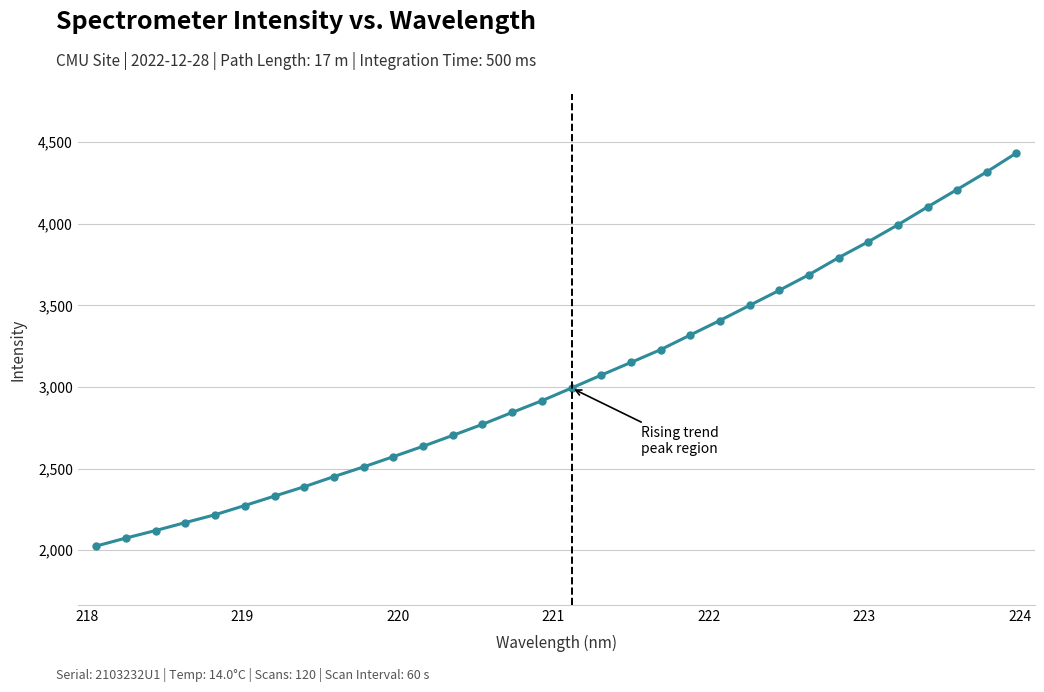

What is the difference between the maximum and minimum values?

2408.9